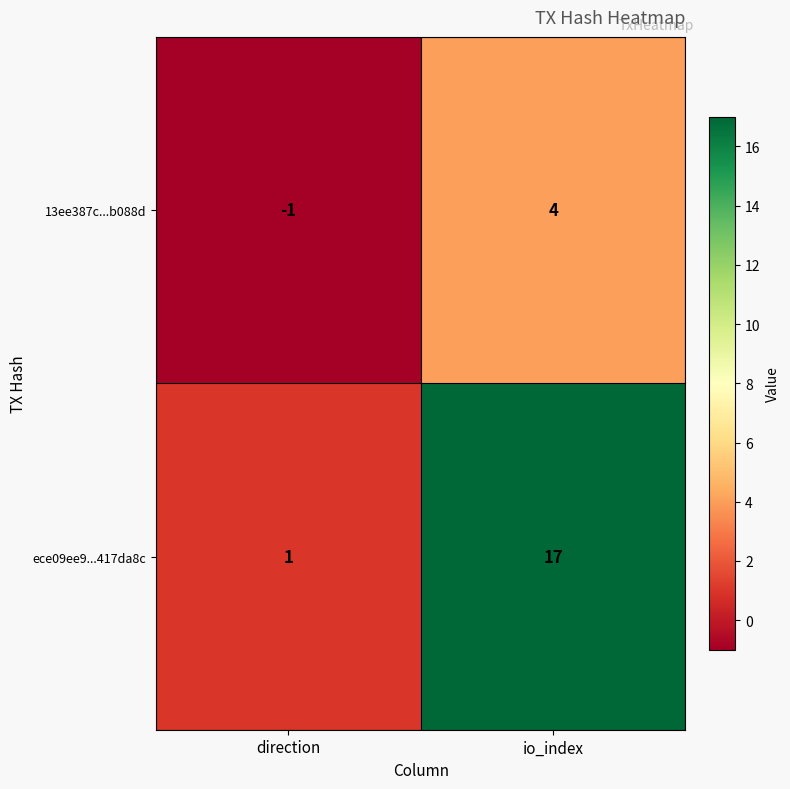

Reading left to right, what are all the values shown in this chart?

13ee387c...b088d: direction=-1	io_index=4
ece09ee9...417da8c: direction=1	io_index=17